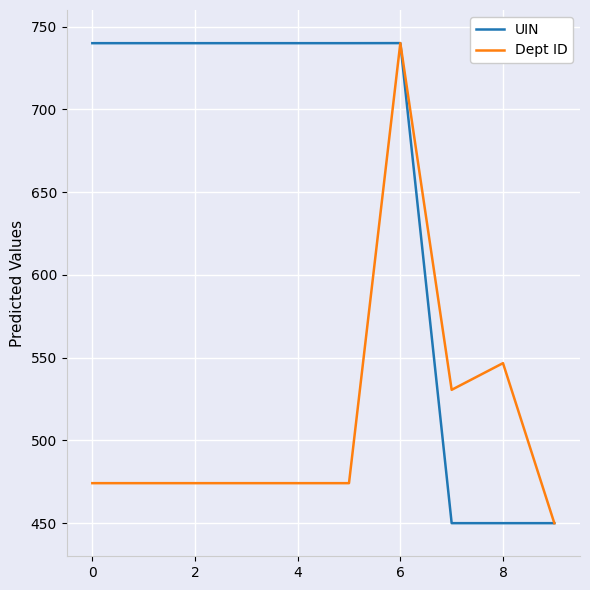

What is the greatest value displayed?

740.0